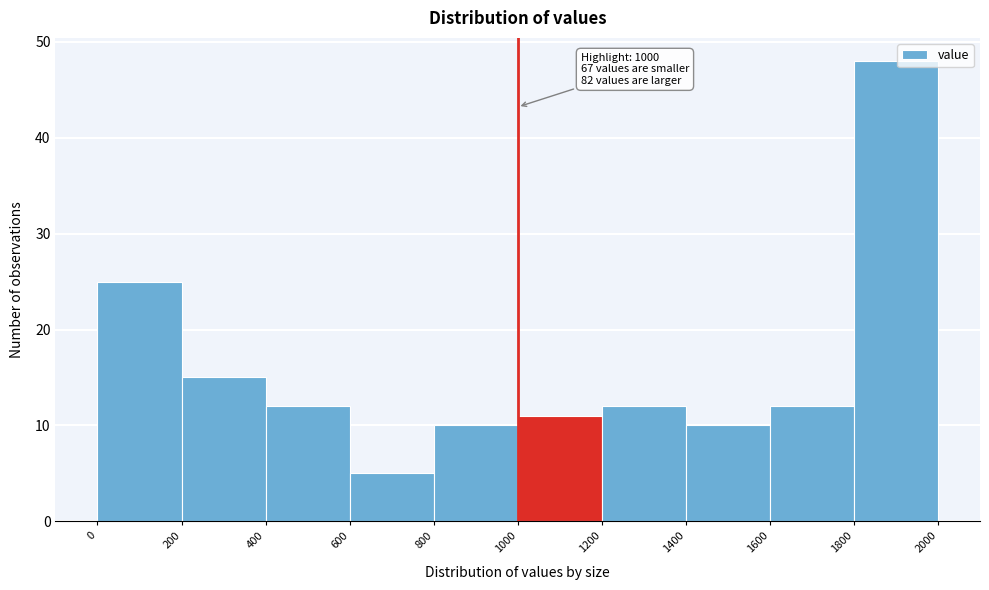

Over which range of the x-axis is the bar tallest?

1800 to 2000